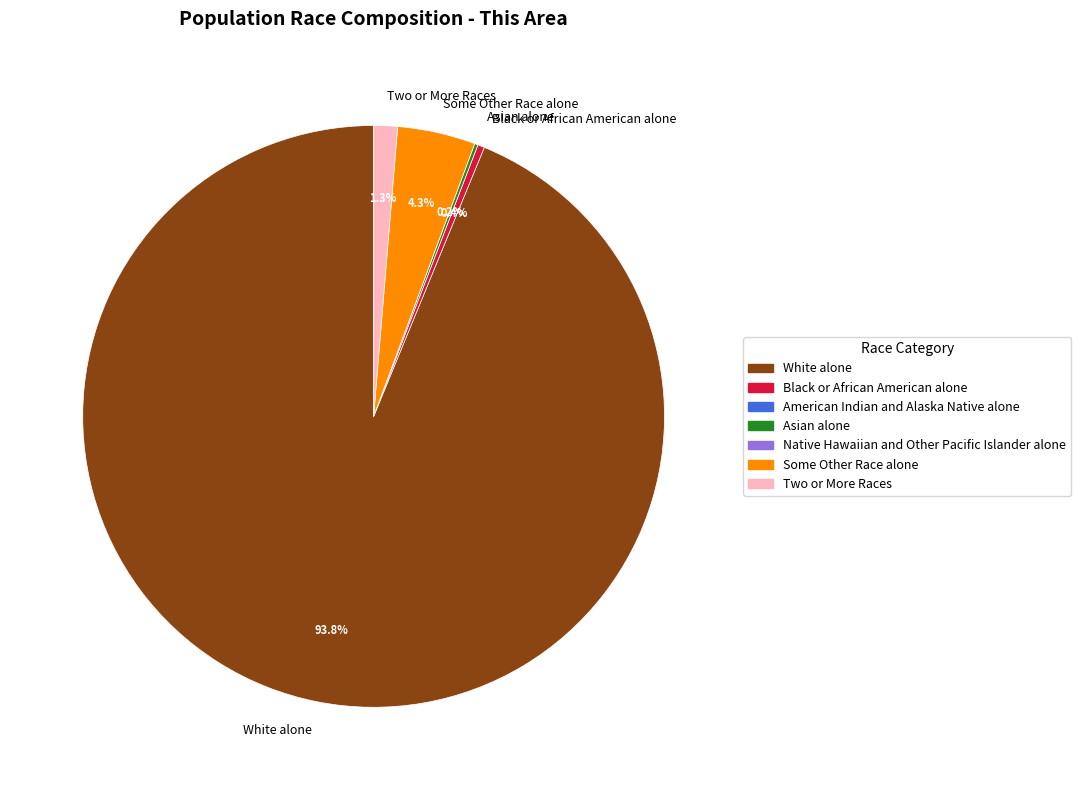

Which category has the biggest portion of the pie?

White alone